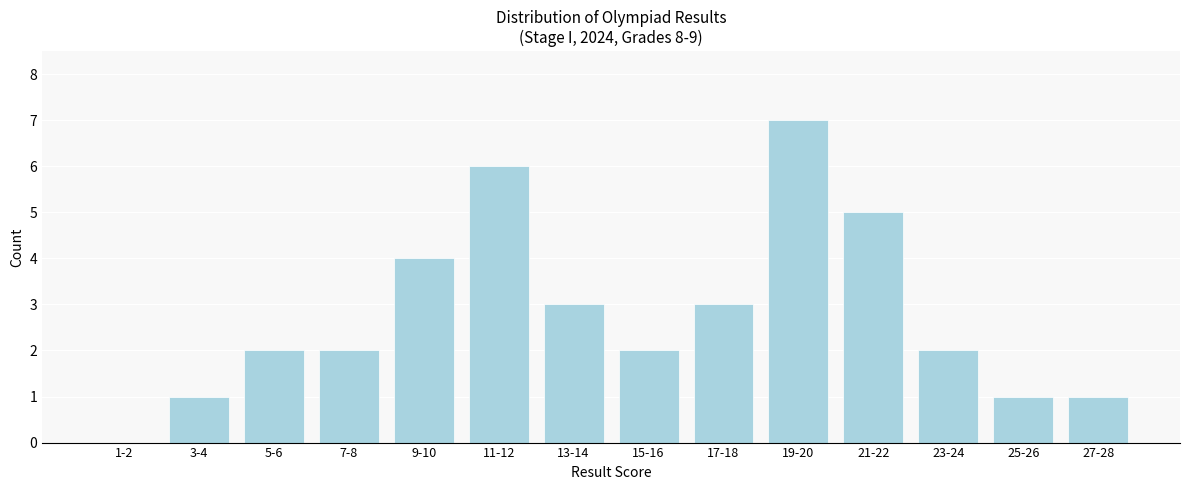

Reading left to right, list all the values displayed in this chart.

1-2=0	3-4=1	5-6=2	7-8=2	9-10=4	11-12=6	13-14=3	15-16=2	17-18=3	19-20=7	21-22=5	23-24=2	25-26=1	27-28=1